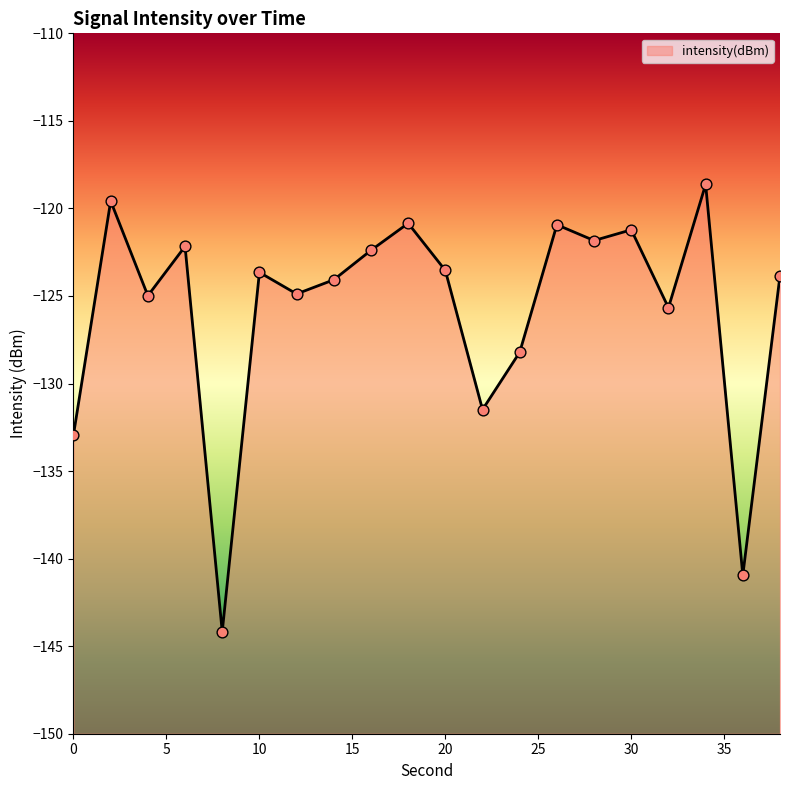

Between 22 and 28, which is larger?

28